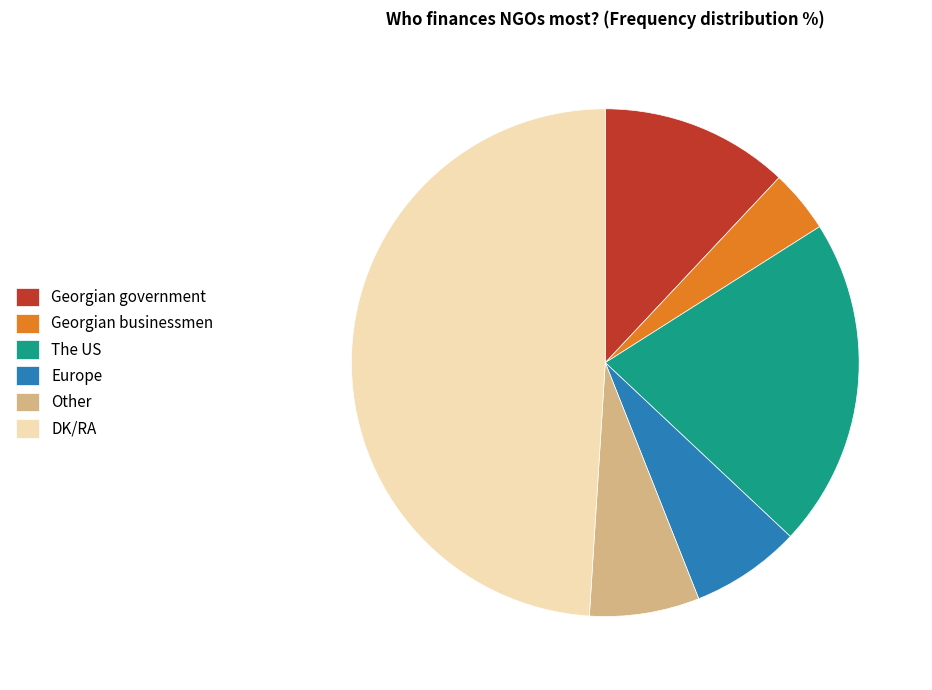

Between The US and Georgian government, which is larger?

The US